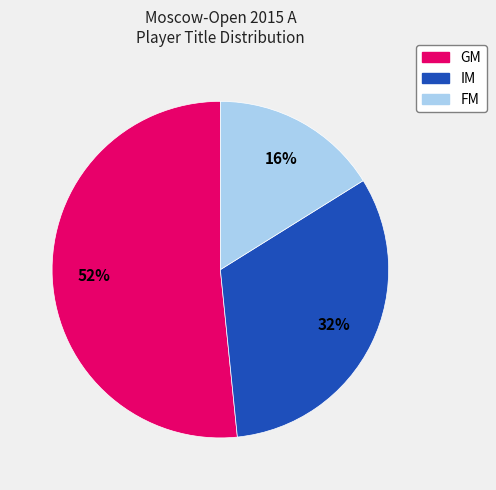

How many slices are in this pie chart?

3